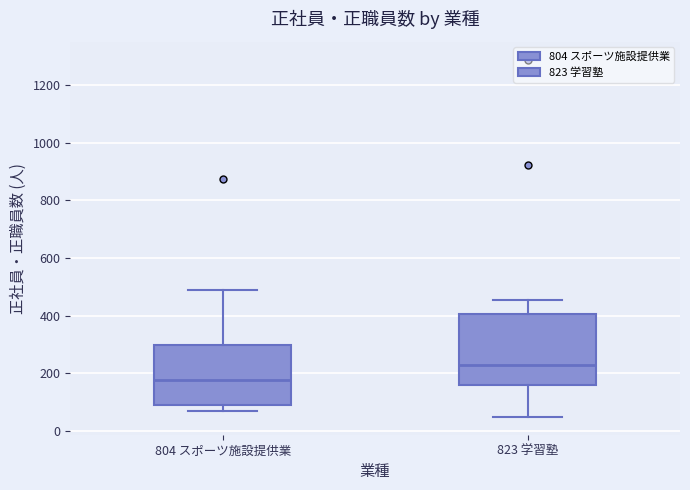

Which box is the tallest, from its lower edge to its upper edge?

823 学習塾